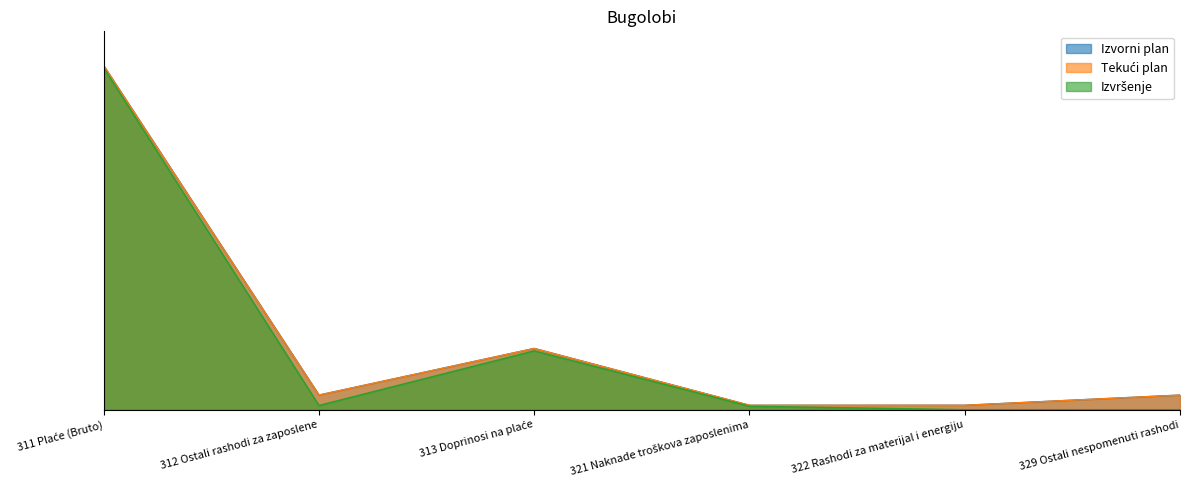

The value of Izvršenje at 321 Naknade troškova zaposlenima is 1090.5. True or false?

False